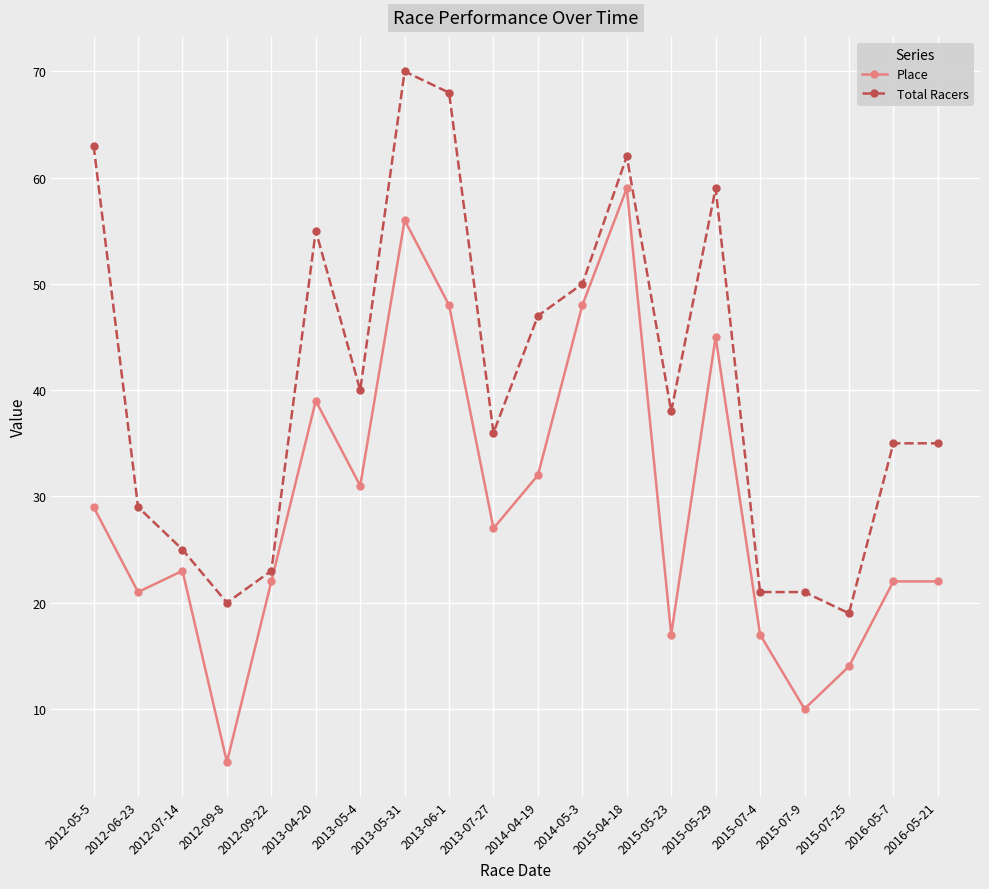

True or false: Total Racers and Place cross at least once.

False